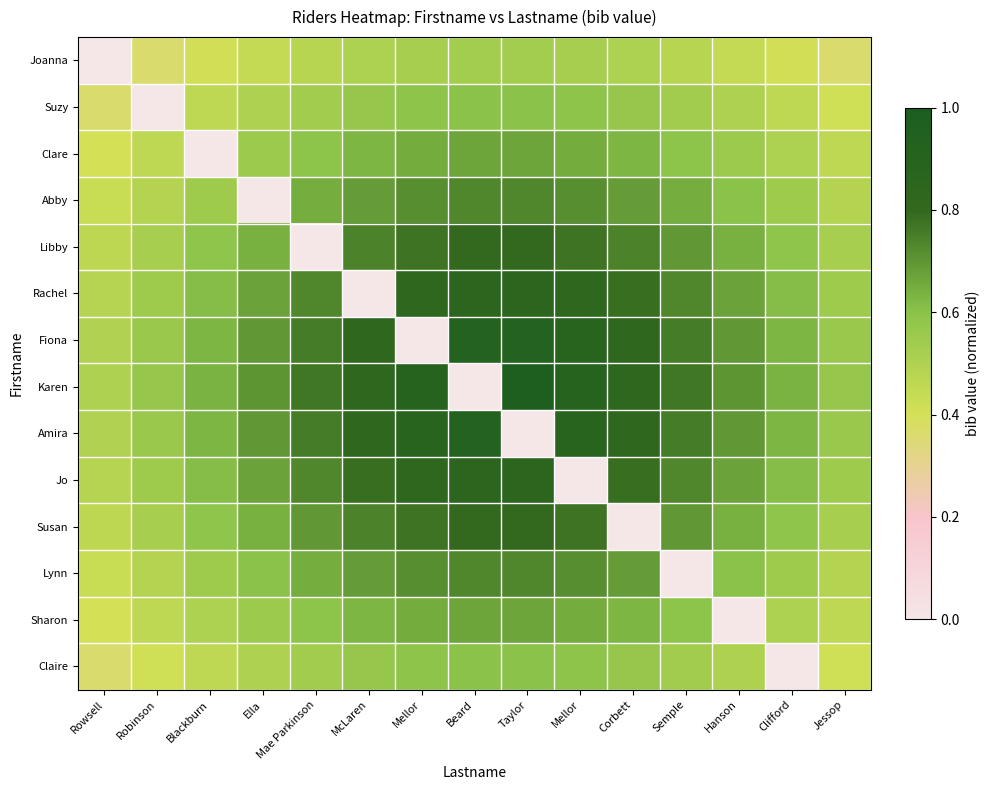

Which series has the largest range (max minus min)?

Karen